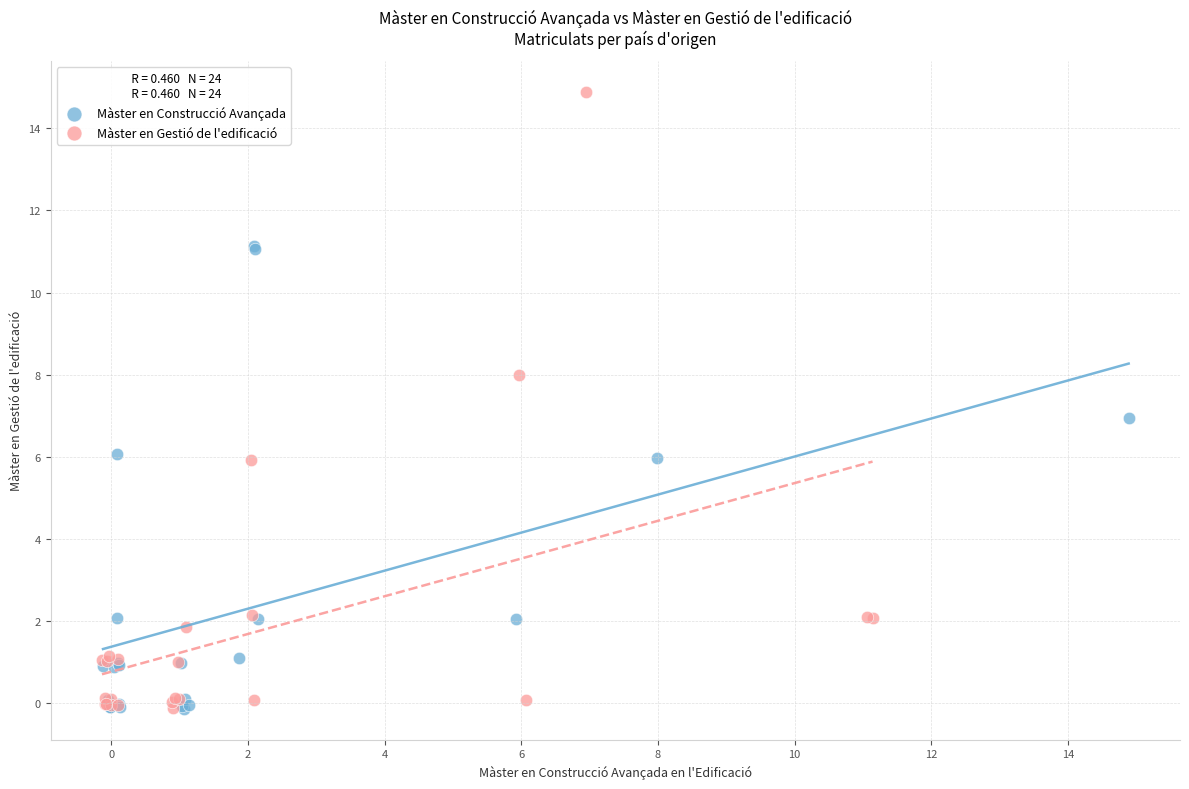

What are all the series names shown in the legend?

Màster en Construcció Avançada, Màster en Gestió de l'edificació